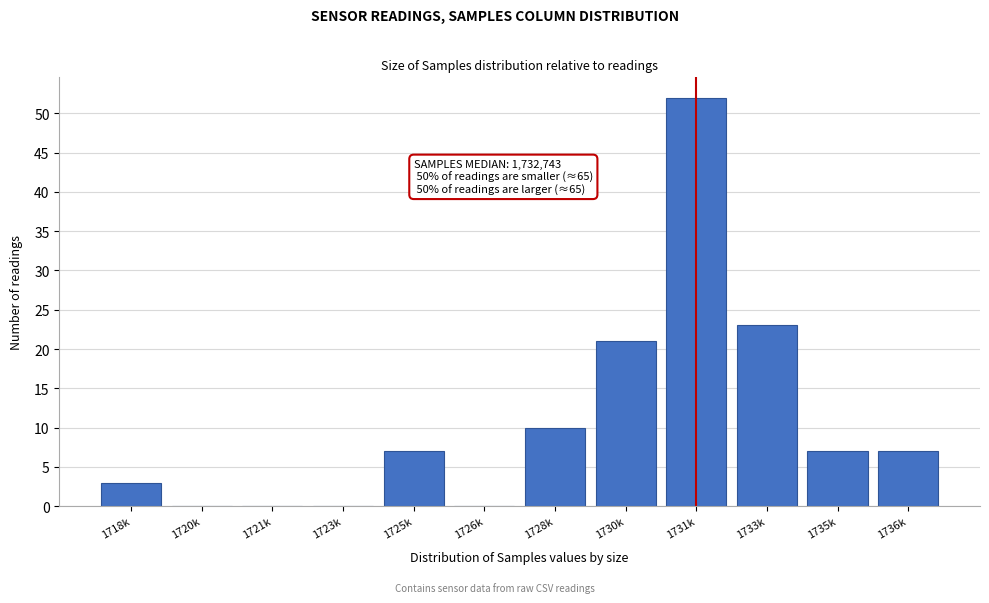

Reading right to left, transcribe all the data shown in this chart.

1736k=7	1735k=7	1733k=23	1731k=52	1730k=21	1728k=10	1726k=0	1725k=7	1723k=0	1721k=0	1720k=0	1718k=3